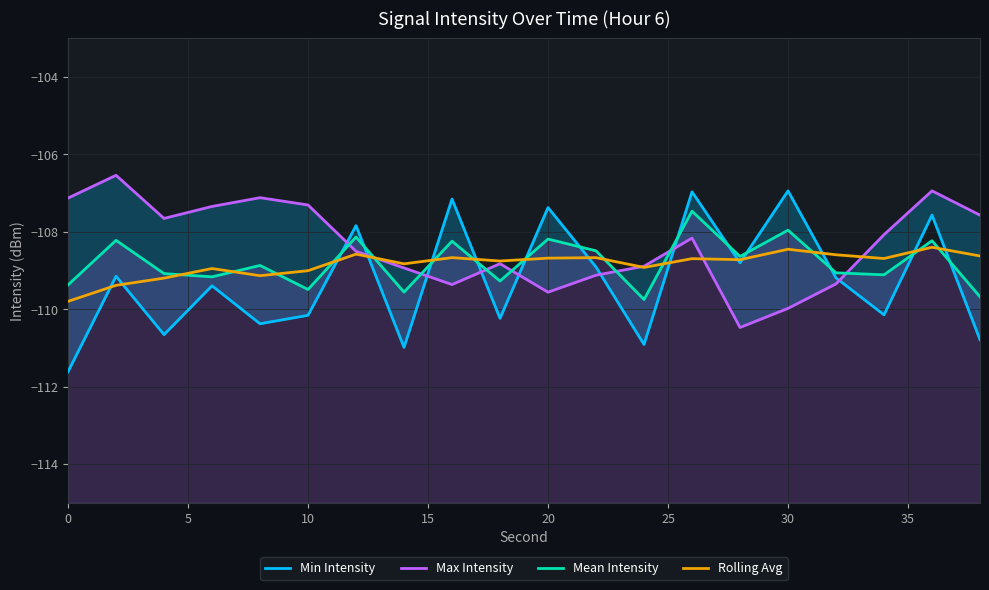

How many lines are shown in the chart?

4